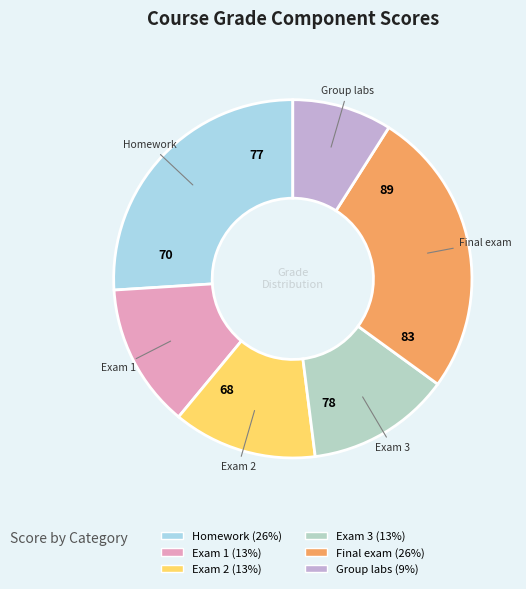

What is the smallest slice in the pie chart?

Group labs